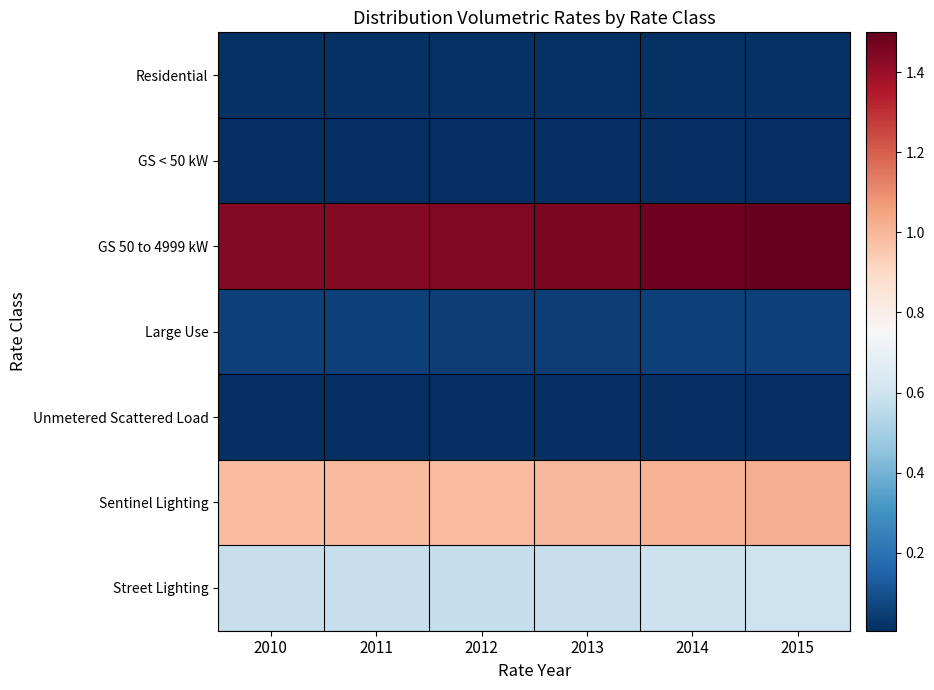

Between 2012 and 2010, which is larger?

2012